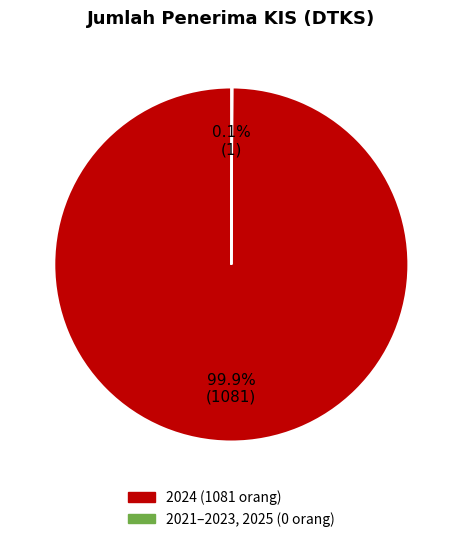

Is there any slice that represents more than half of the pie?

Yes